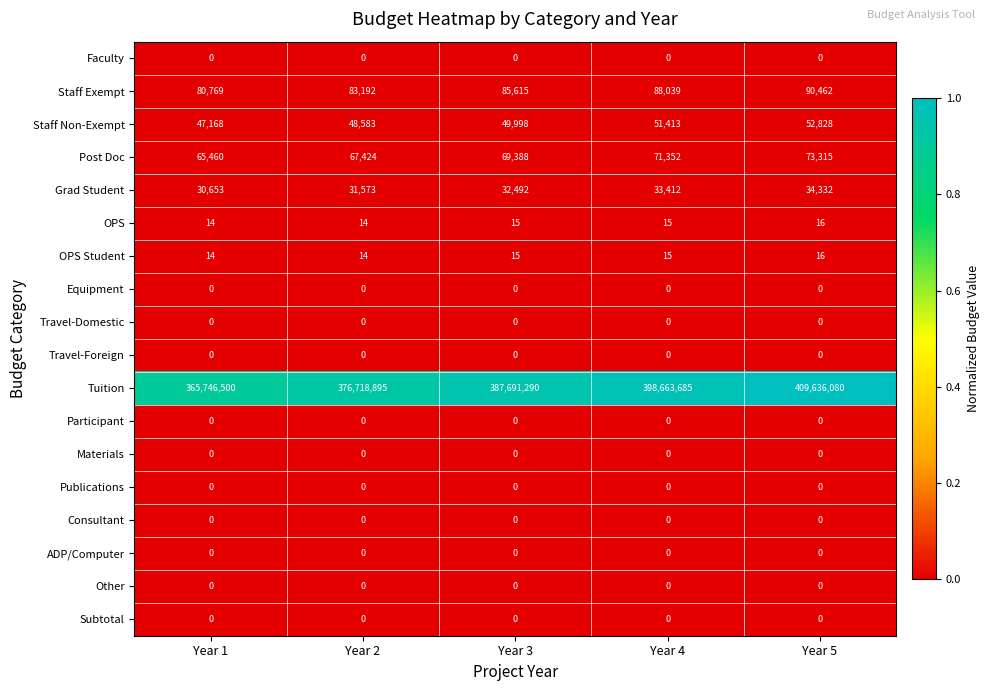

At which category is the sum across all series the highest?

Year 5